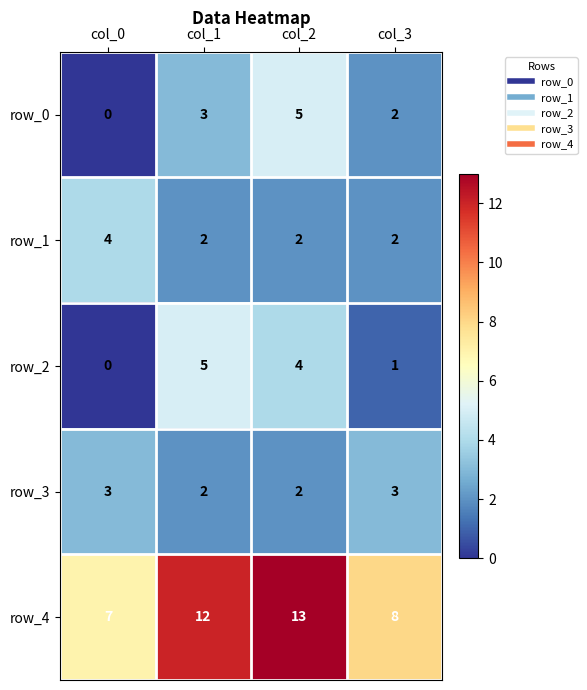

What is the difference between the highest and lowest values at col_1?

10